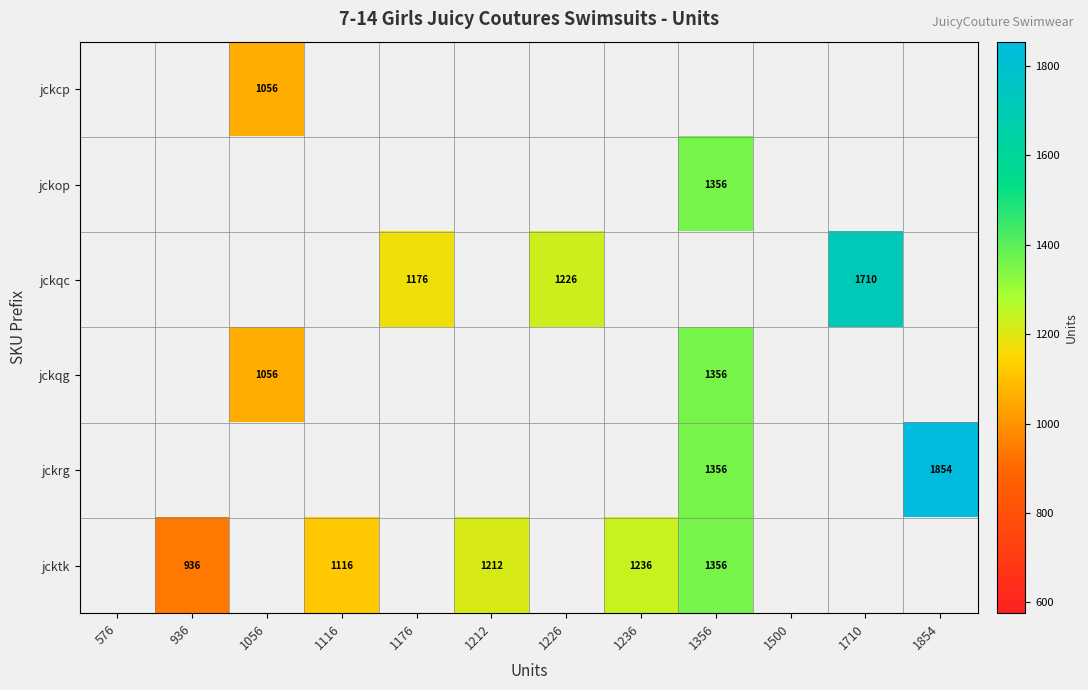

What is the difference between the jcktk values at 936 and 1236?

300